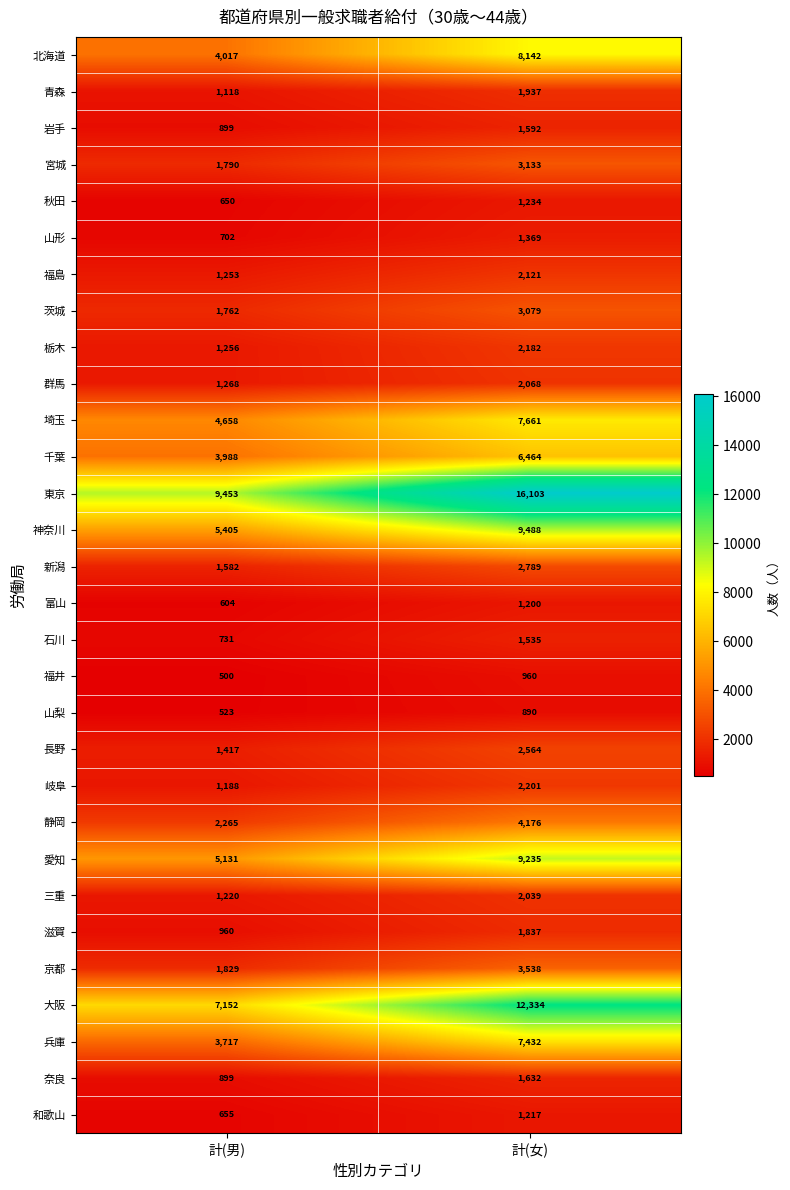

What is the greatest value displayed?

16103